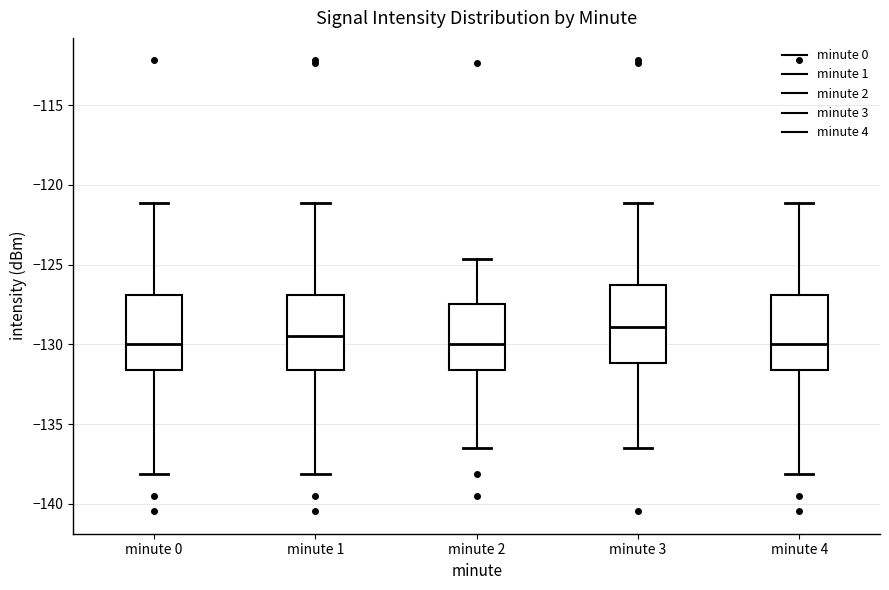

Reading left to right, read every box against the y-axis: the position of its median line, the range the box covers, and the ends of its whiskers. The values are not printed on the chart, so give them approximately, as read against the axis.

minute 0: median -130.0, box -131.5 to -127.0, whiskers -138.0 to -121.0
minute 1: median -129.5, box -131.5 to -127.0, whiskers -138.0 to -121.0
minute 2: median -130.0, box -131.5 to -127.5, whiskers -136.5 to -124.5
minute 3: median -129.0, box -131.0 to -126.5, whiskers -136.5 to -121.0
minute 4: median -130.0, box -131.5 to -127.0, whiskers -138.0 to -121.0